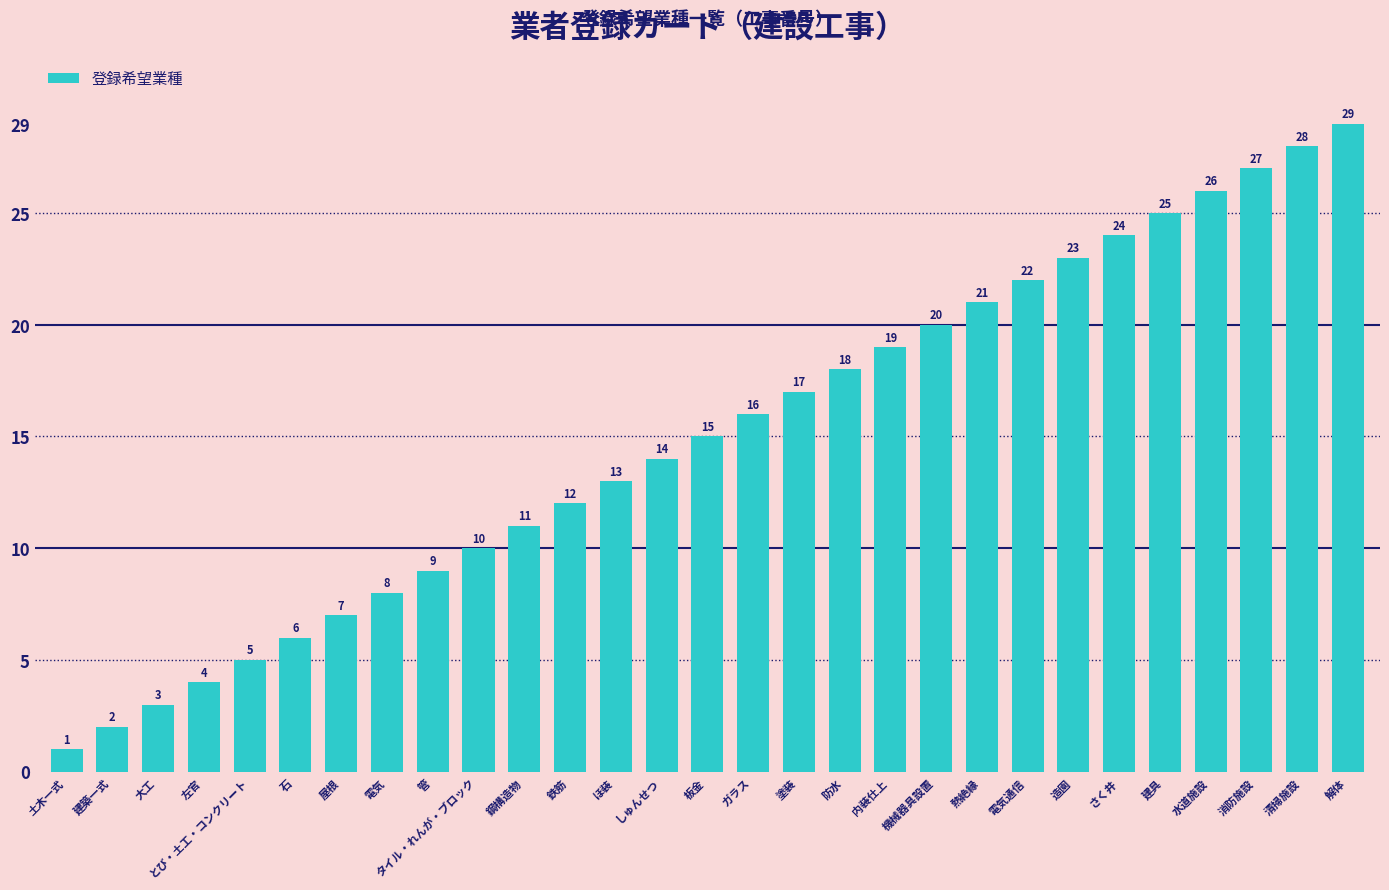

Reading left to right, transcribe all the data shown in this chart.

1	2	3	4	5	6	7	8	9	10	11	12	13	14	15	16	17	18	19	20	21	22	23	24	25	26	27	28	29